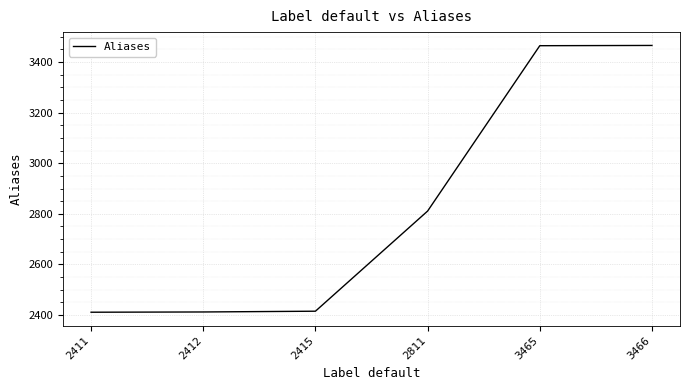

What is the difference between the maximum and minimum values?

1055